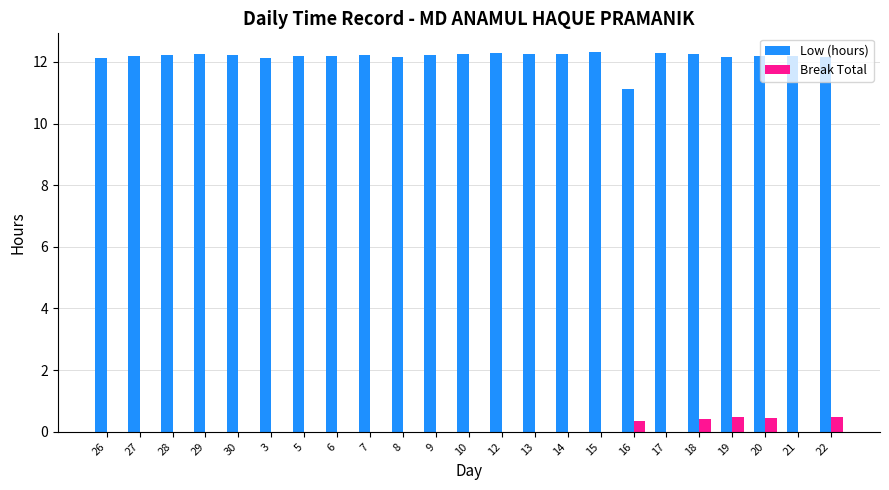

Which series has the largest total across all categories?

Low (hours)